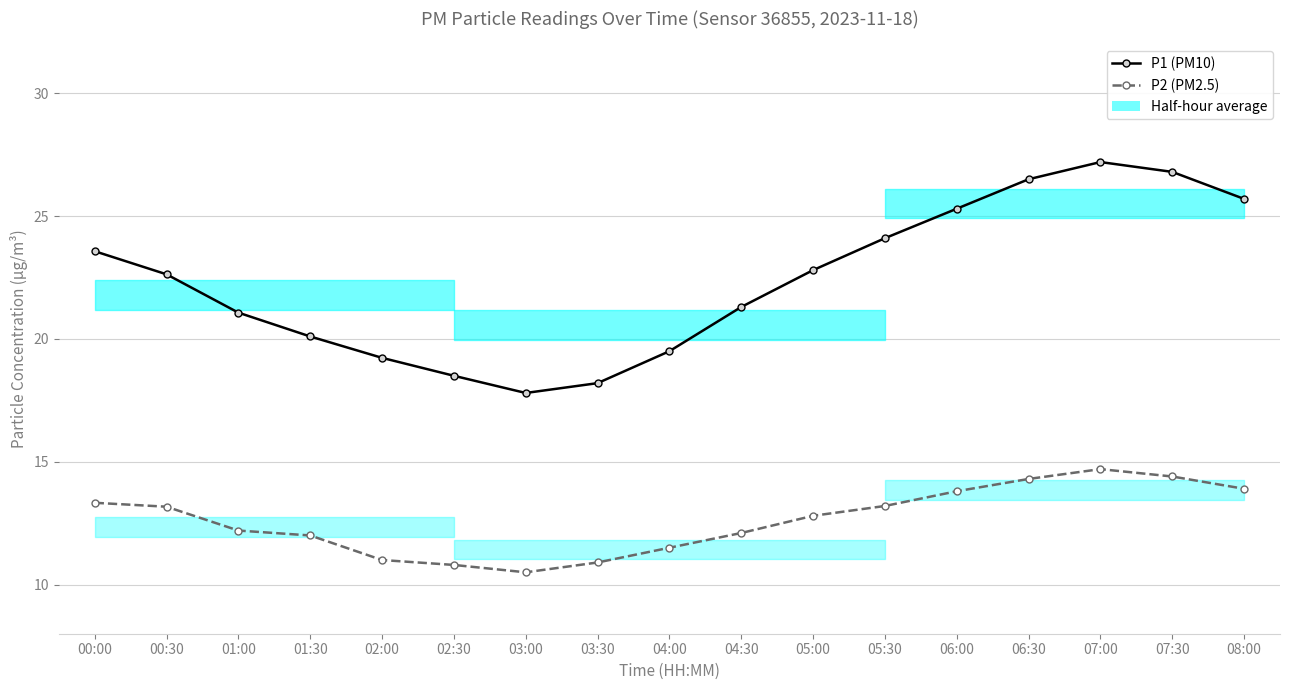

Which series has the largest total across all categories?

P1 (PM10)